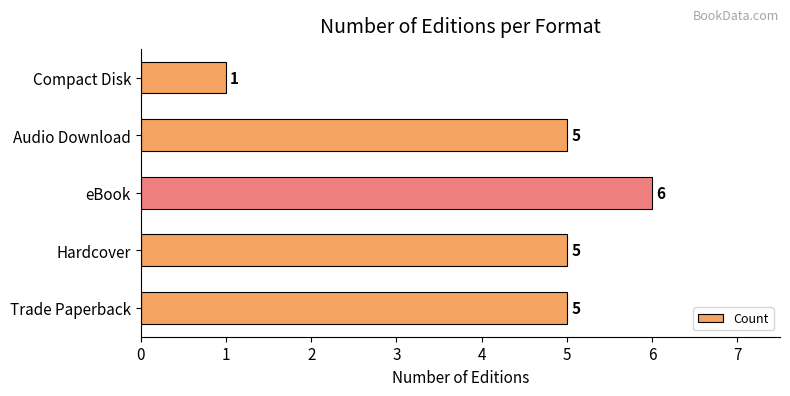

Which category has the highest value across all series?

eBook